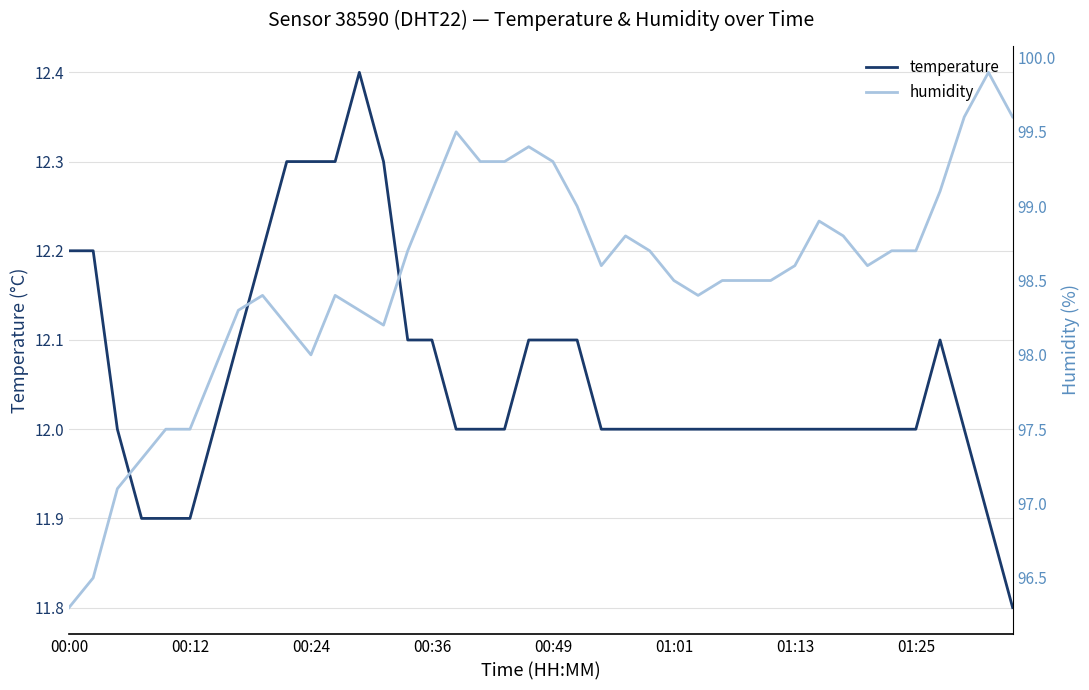

Is it true that humidity equals 50.3 at 00:49?

False